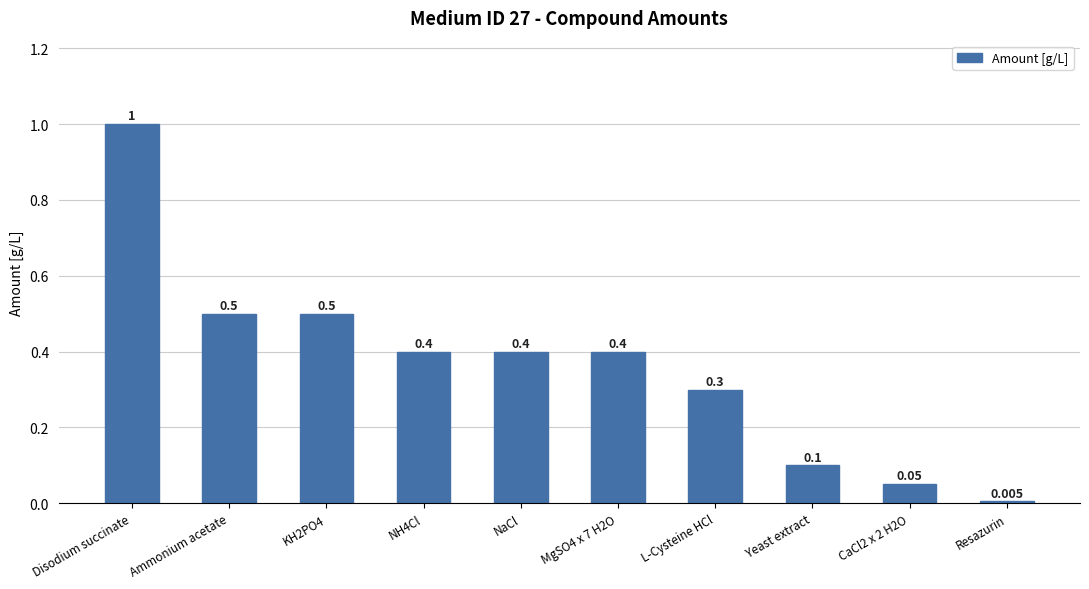

What is the average value?

0.4